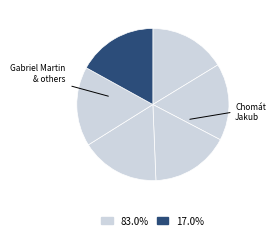

What is the smallest slice in the pie chart?

Gabriel Martin